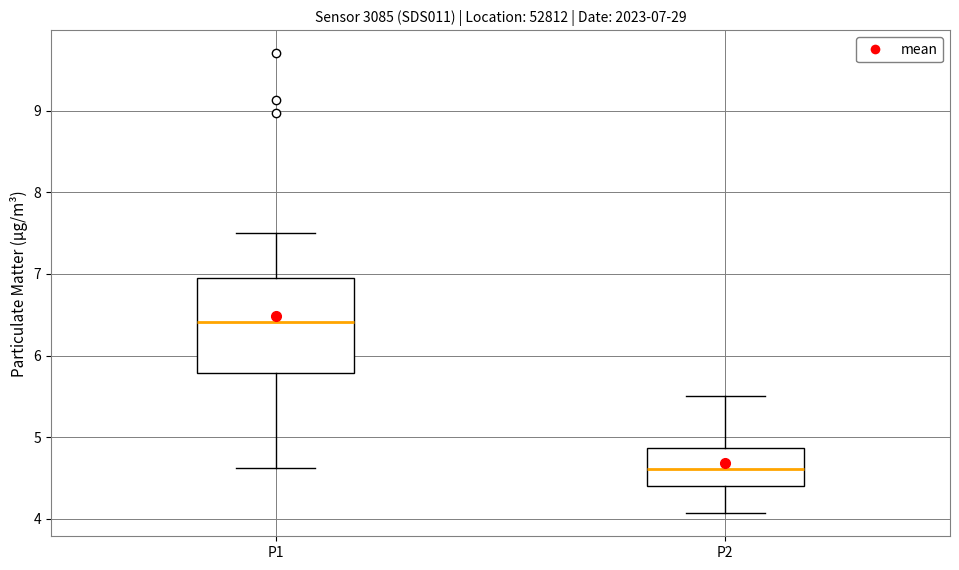

Comparing the boxes themselves (not the whiskers), which one is the tallest?

P1